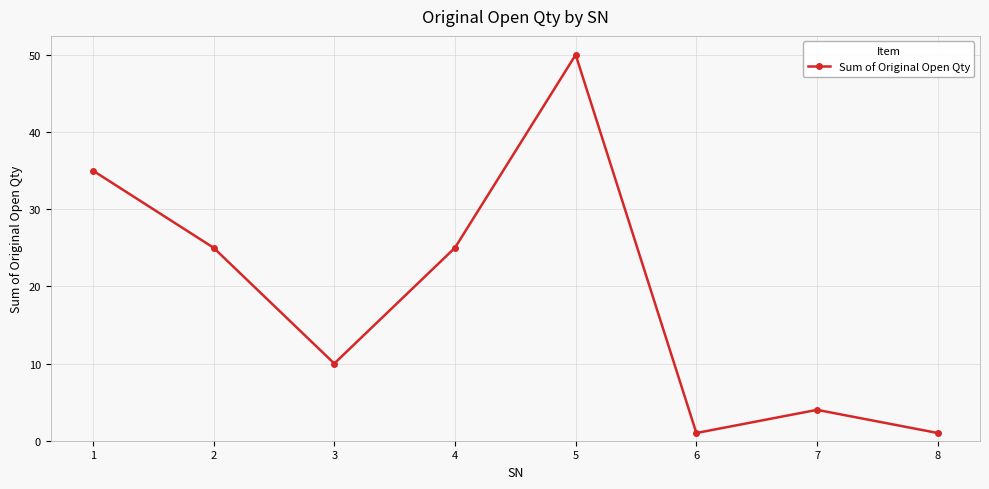

What is the maximum value shown in the chart?

50